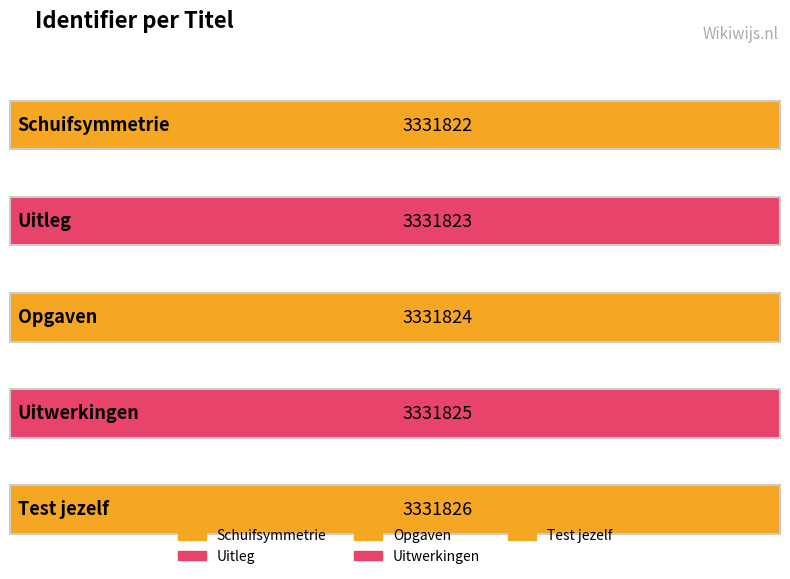

The value at Opgaven is 2229227. True or false?

False